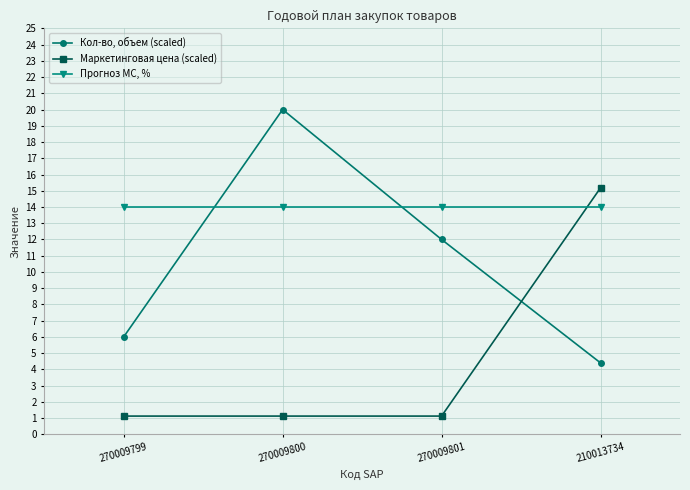

What are all the series names shown in the legend?

Кол-во, объем (scaled), Маркетинговая цена (scaled), Прогноз МС, %